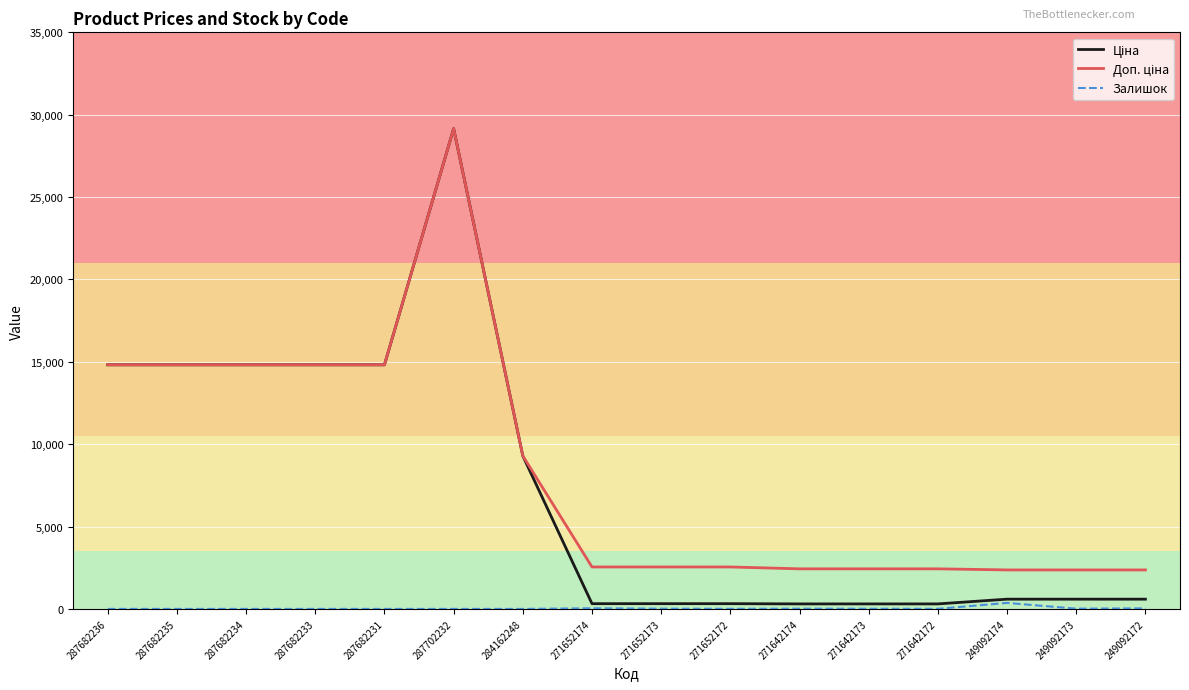

Read the Залишок value at 271652172.

5.0